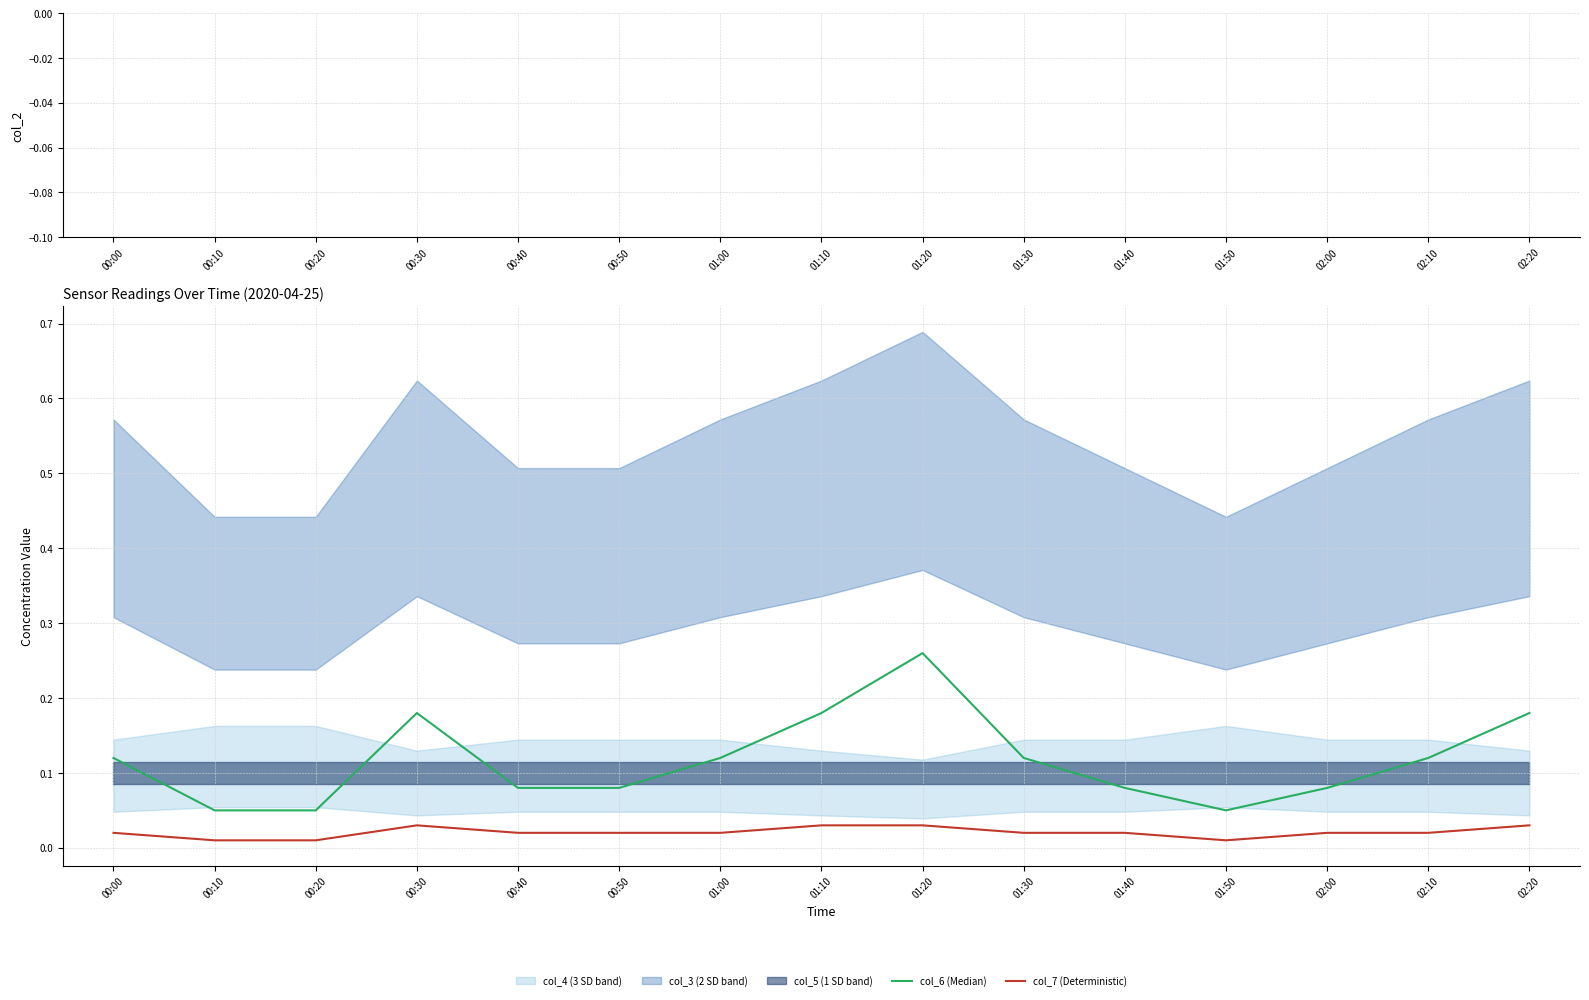

Between 02:10 and 02:20, which series saw the biggest shift?

col_6 (Median)